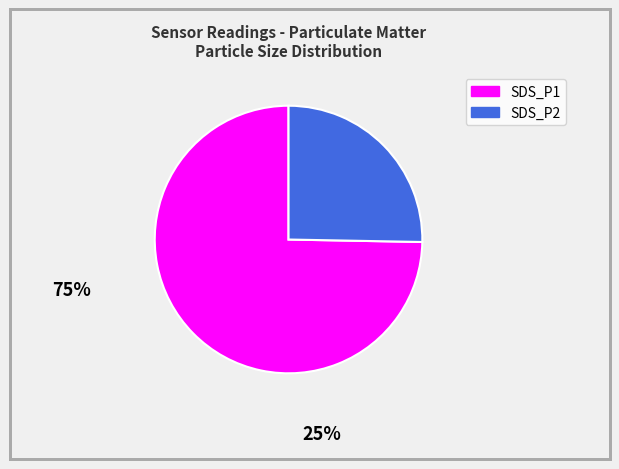

Which category accounts for the majority?

SDS_P1